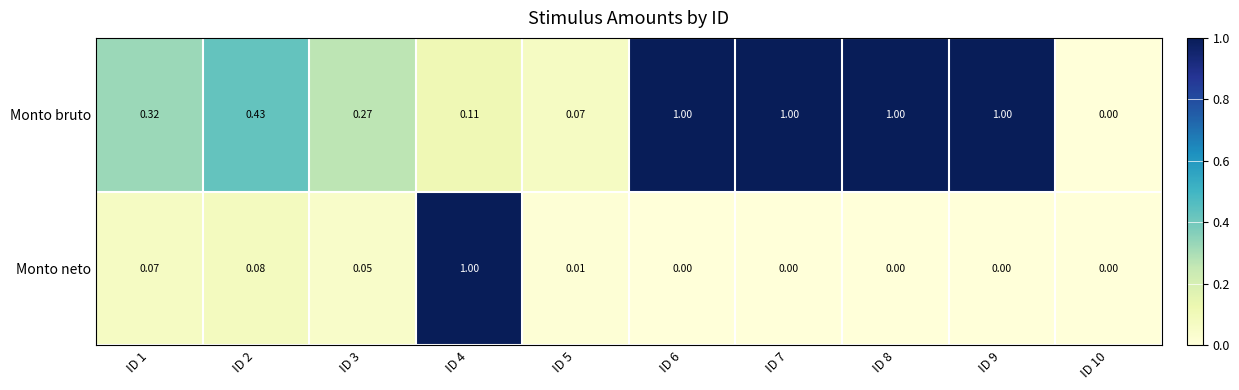

Rank the series at ID 4 from lowest to highest value.

Monto bruto, Monto neto